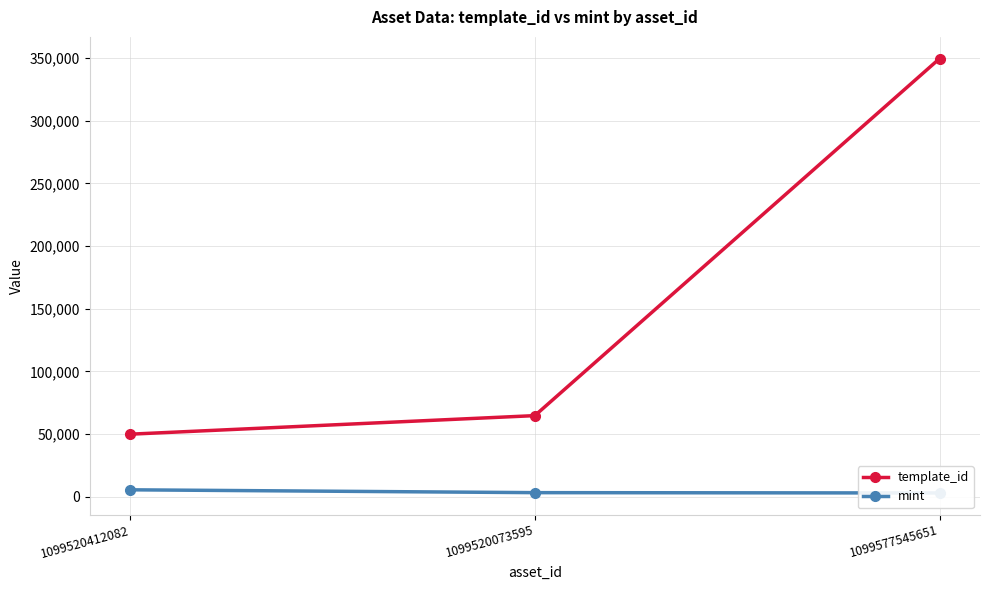

Is it true that mint equals 4474 at 1099520073595?

False